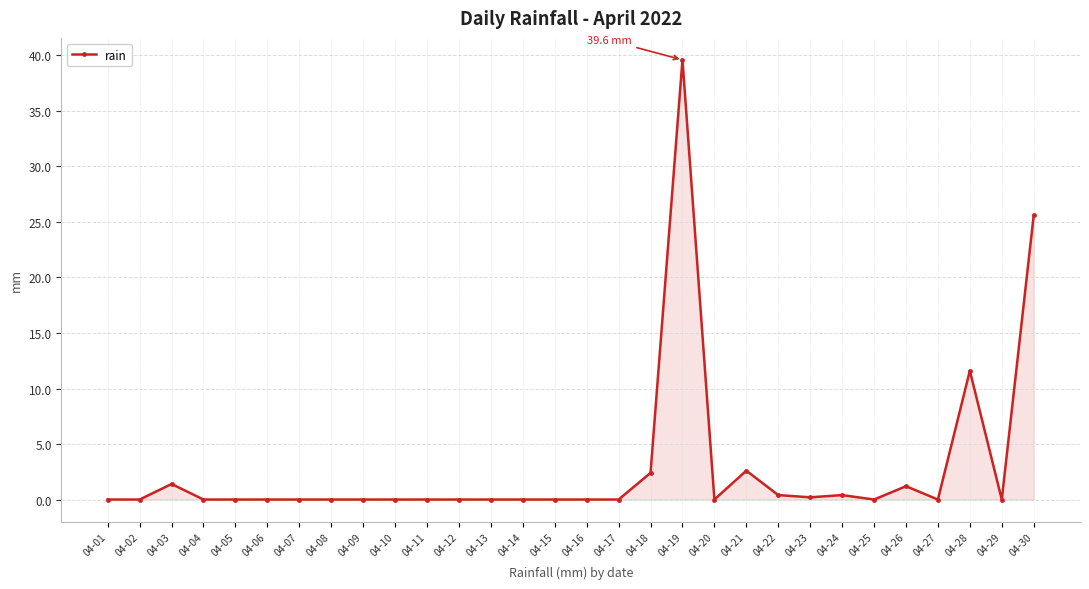

At which category does the chart reach its peak across all series?

04-19